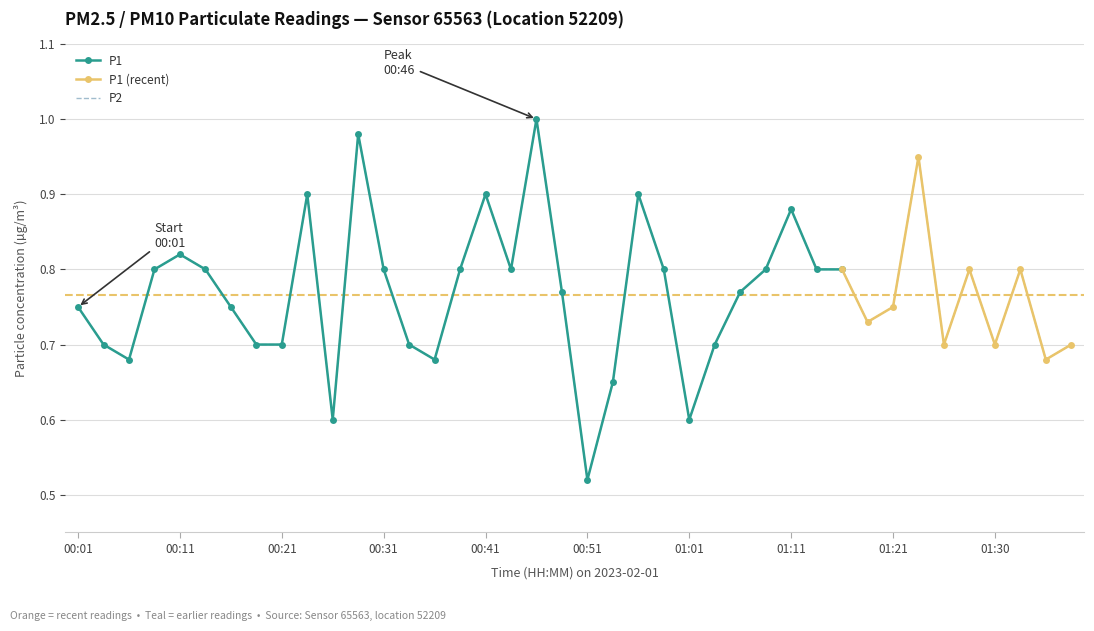

Is it true that the value at 00:09 is 1.3?

False